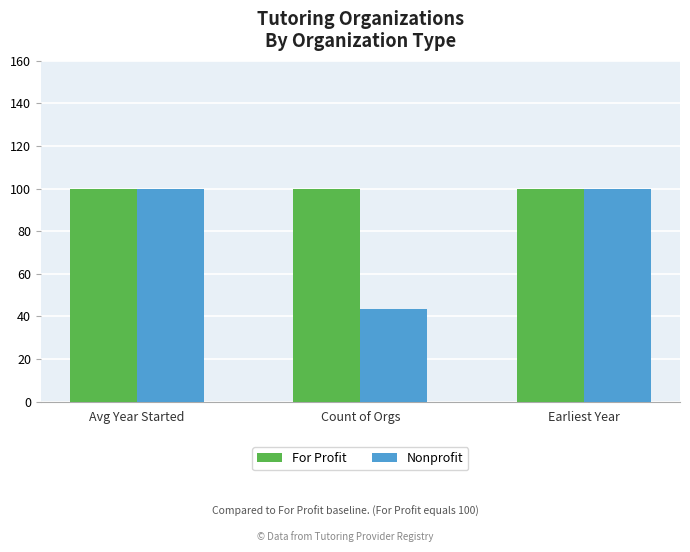

What is the sum of the Nonprofit values at Count of Orgs and Earliest Year?

143.1